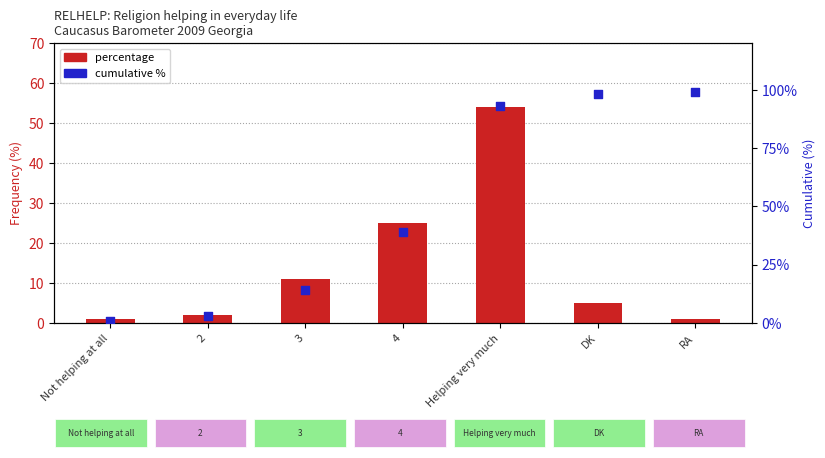

Is the value of percentage at Not helping at all greater than the value of cumulative % at 2?

No